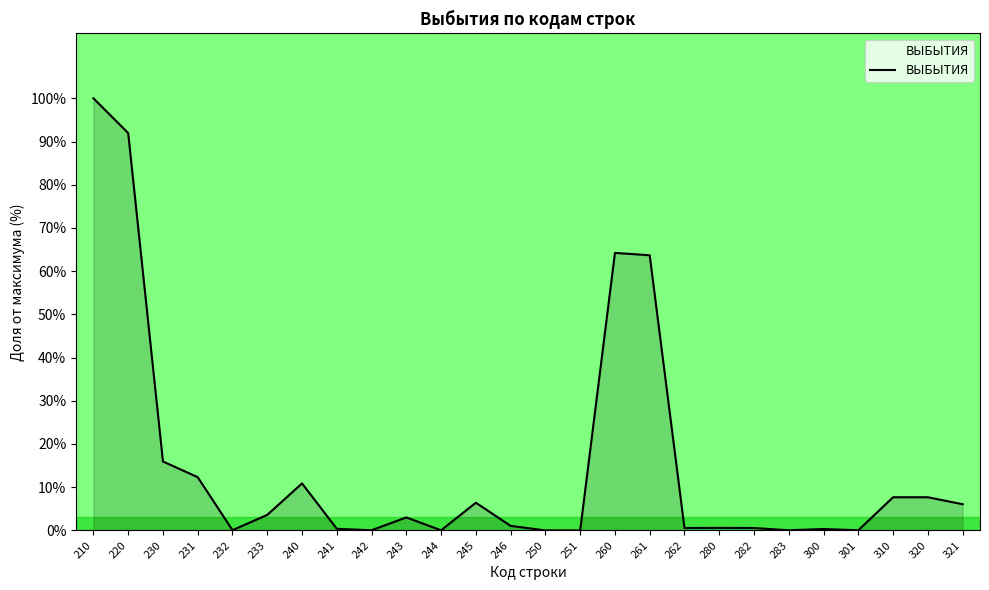

Does the chart display data point markers on the line(s)?

No